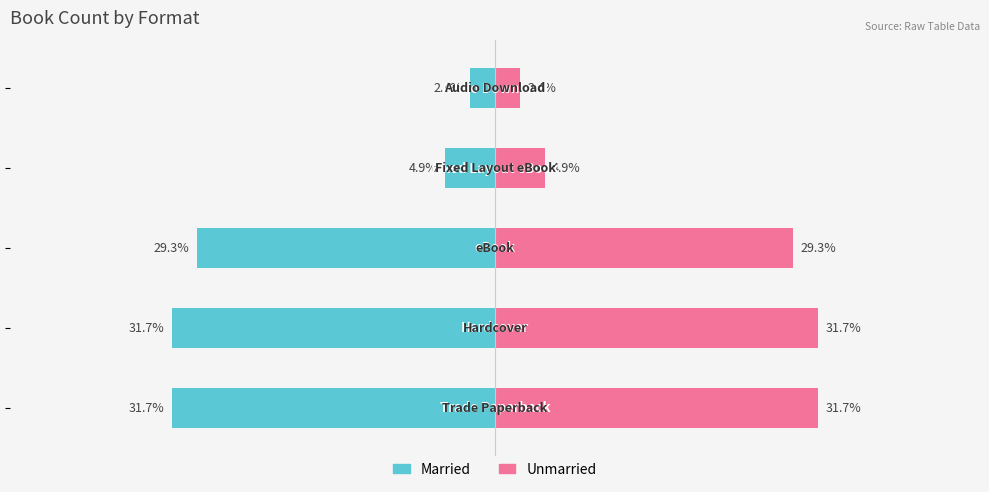

Which series has the largest range (max minus min)?

Married